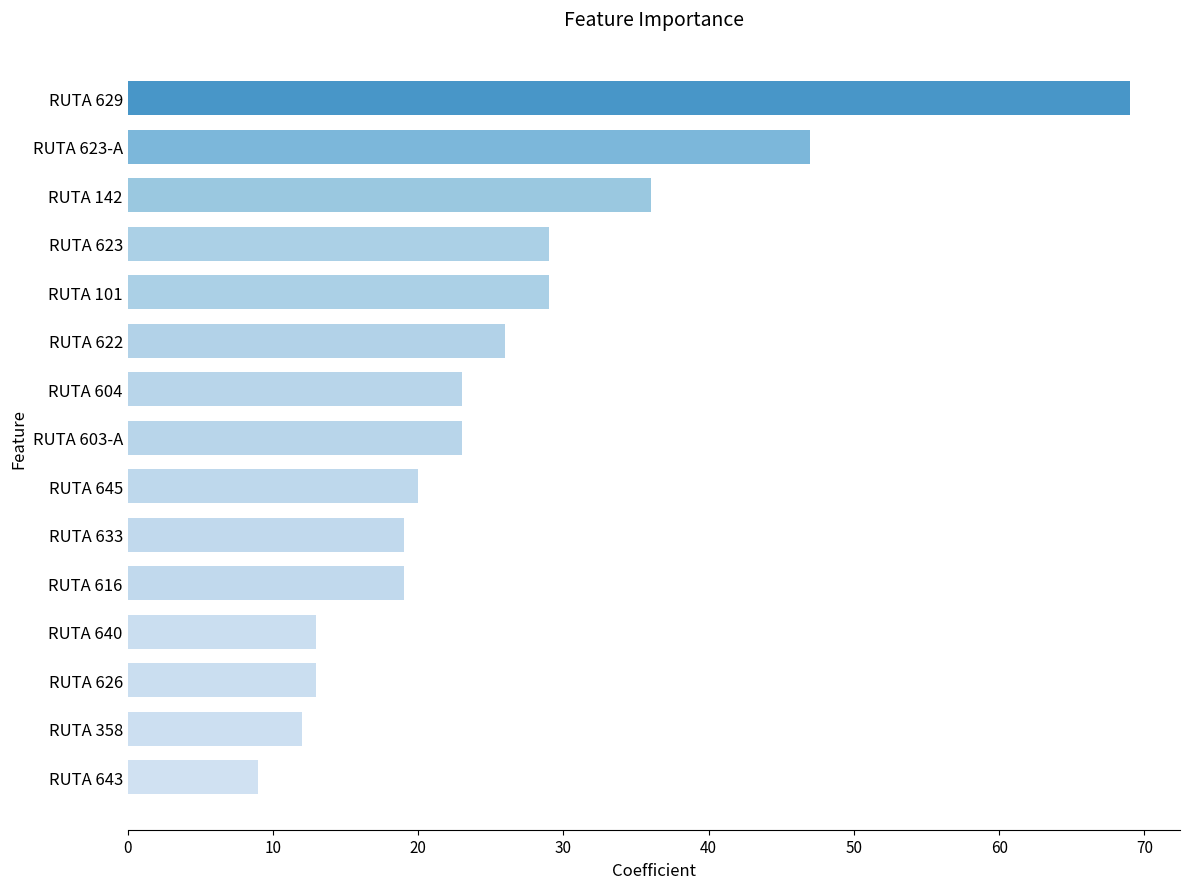

What is the average value?

26